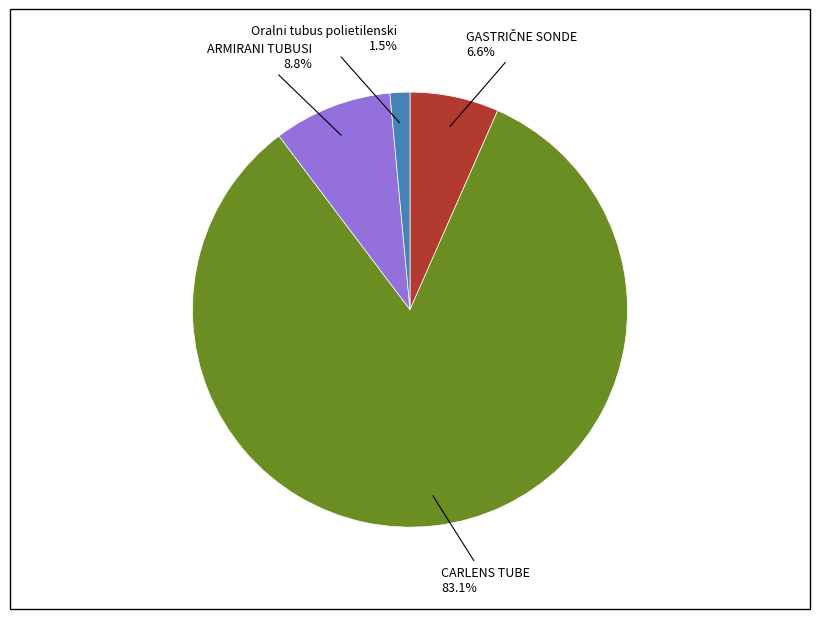

The ARMIRANI TUBUSI slice represents 1% of the pie. True or false?

False